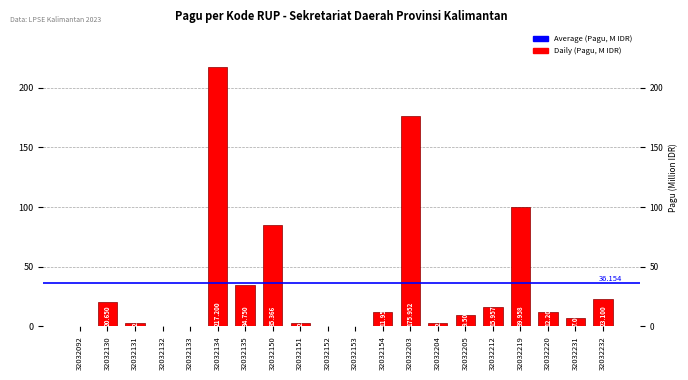

Between 32032152 and 32032131, which is larger?

32032131